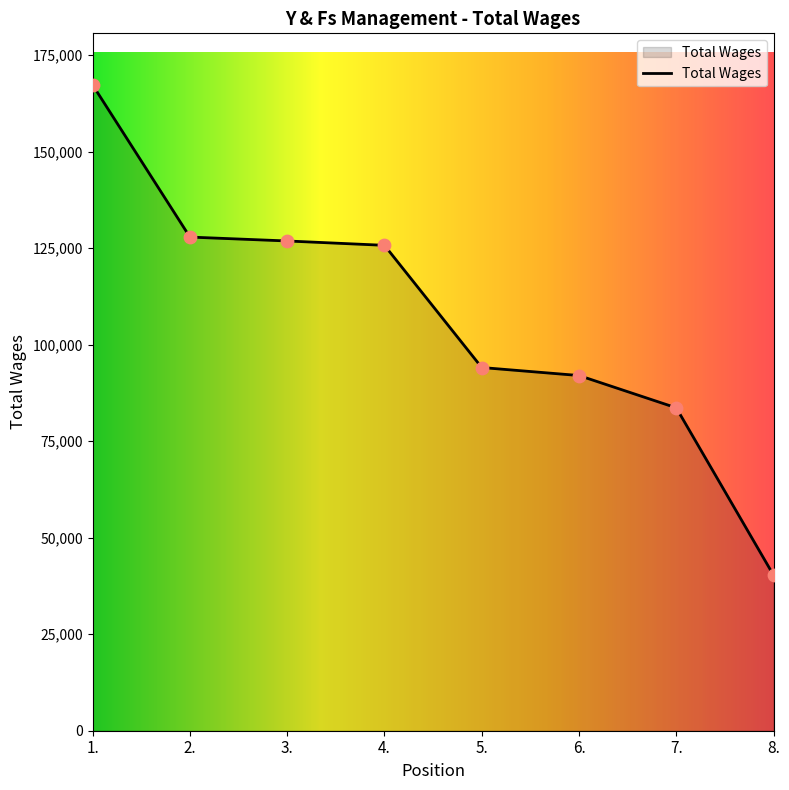

Approximately how many times larger is the value at 7. compared to 5.?

0.9